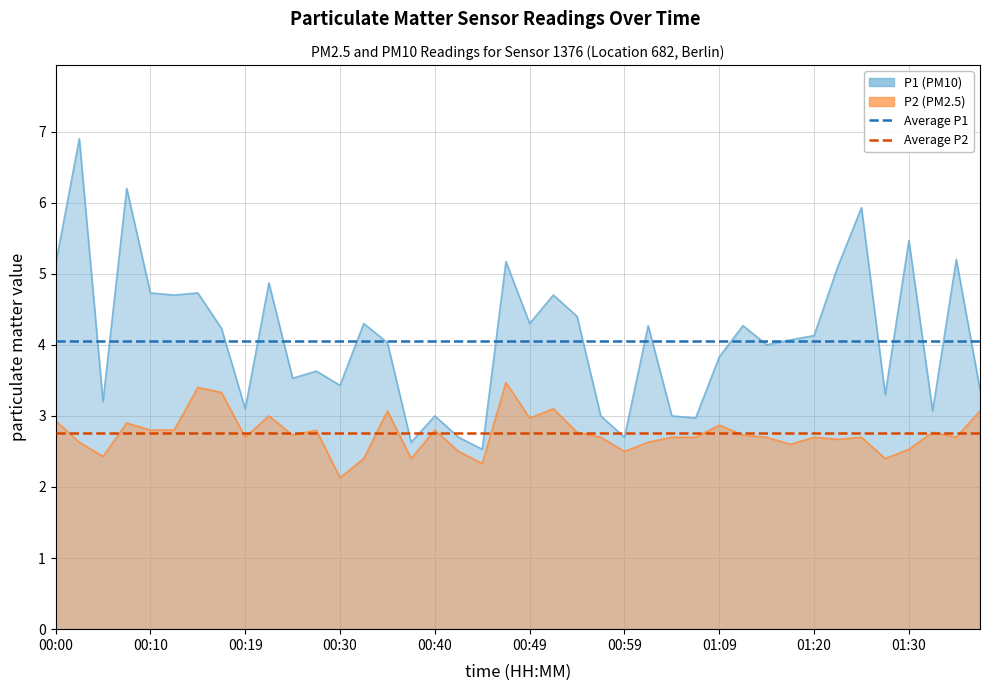

The value of Average P2 (2.76) at 00:10 is 2.8. True or false?

True